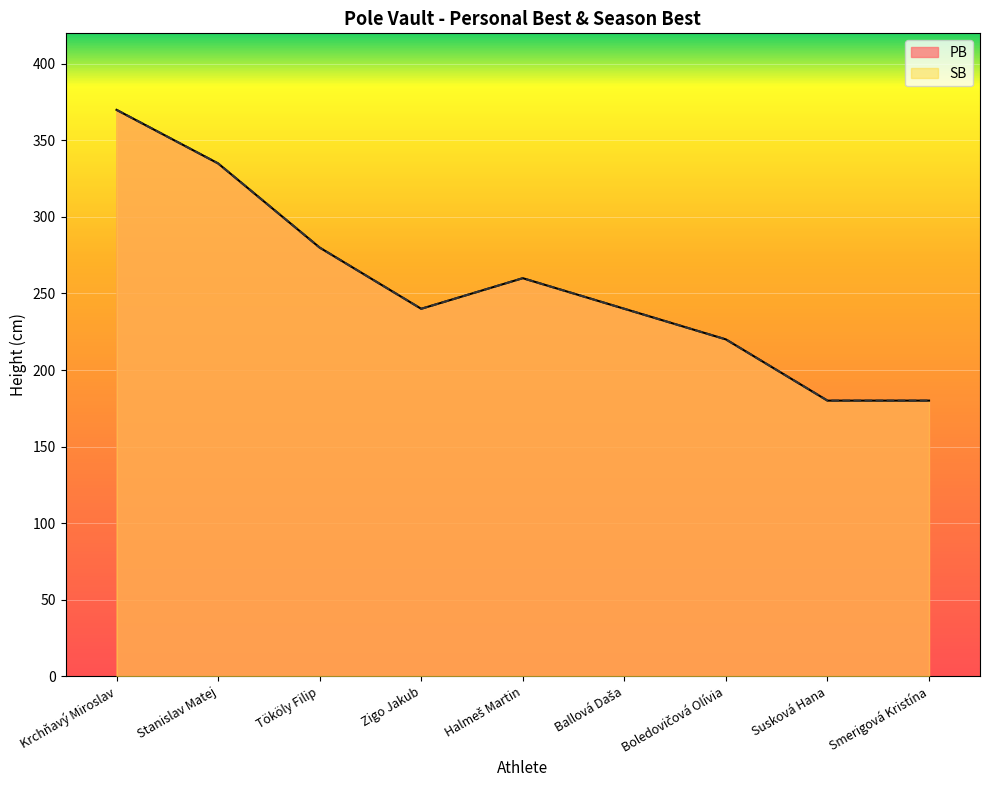

The PB series shows 180 at Smerigová Kristína. True or false?

True